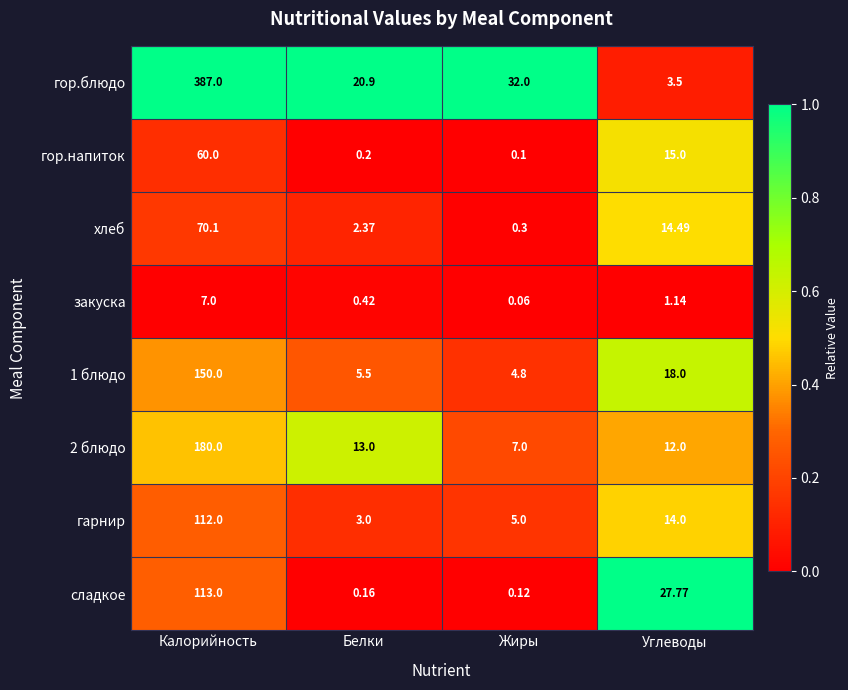

How many values in the закуска series are below 1?

2